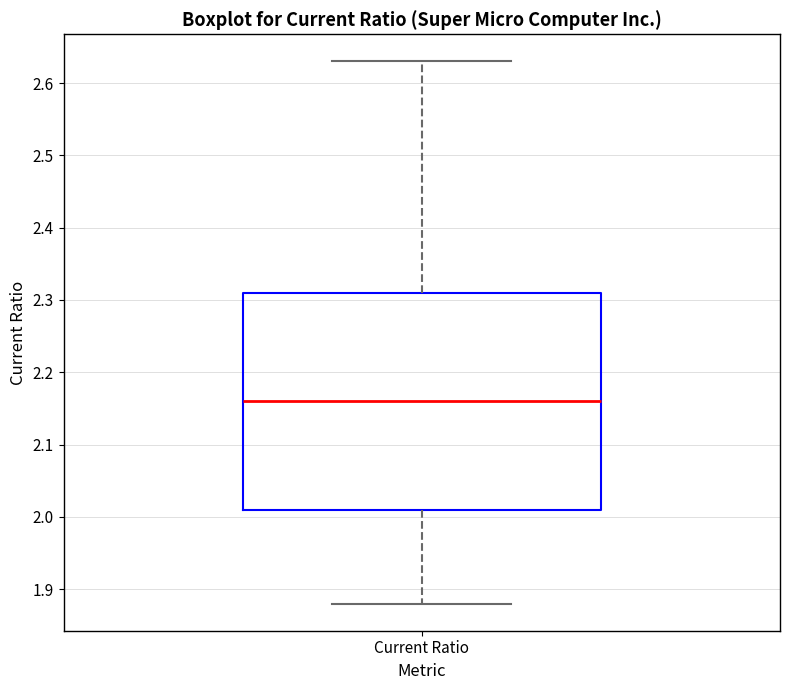

Read this box plot against the y-axis: the position of the median line, the range covered by the box, and the ends of both whiskers. The values are not printed on the chart, so give them approximately, as read against the axis.

median 2.16, box 2.01 to 2.31, whiskers 1.88 to 2.63